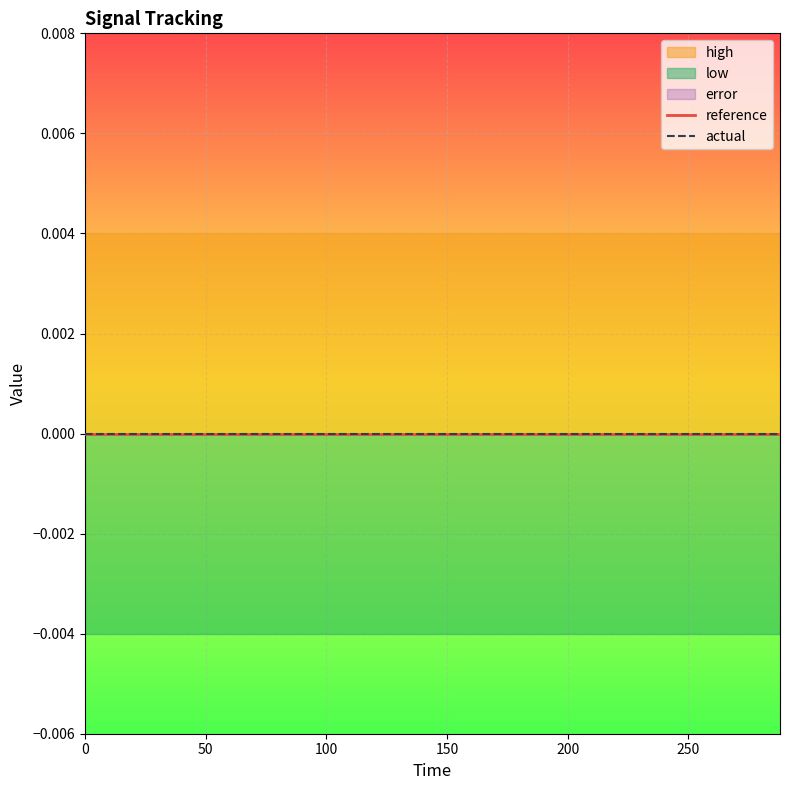

Rank the series at 10 from highest to lowest value.

high, reference, actual, error, low